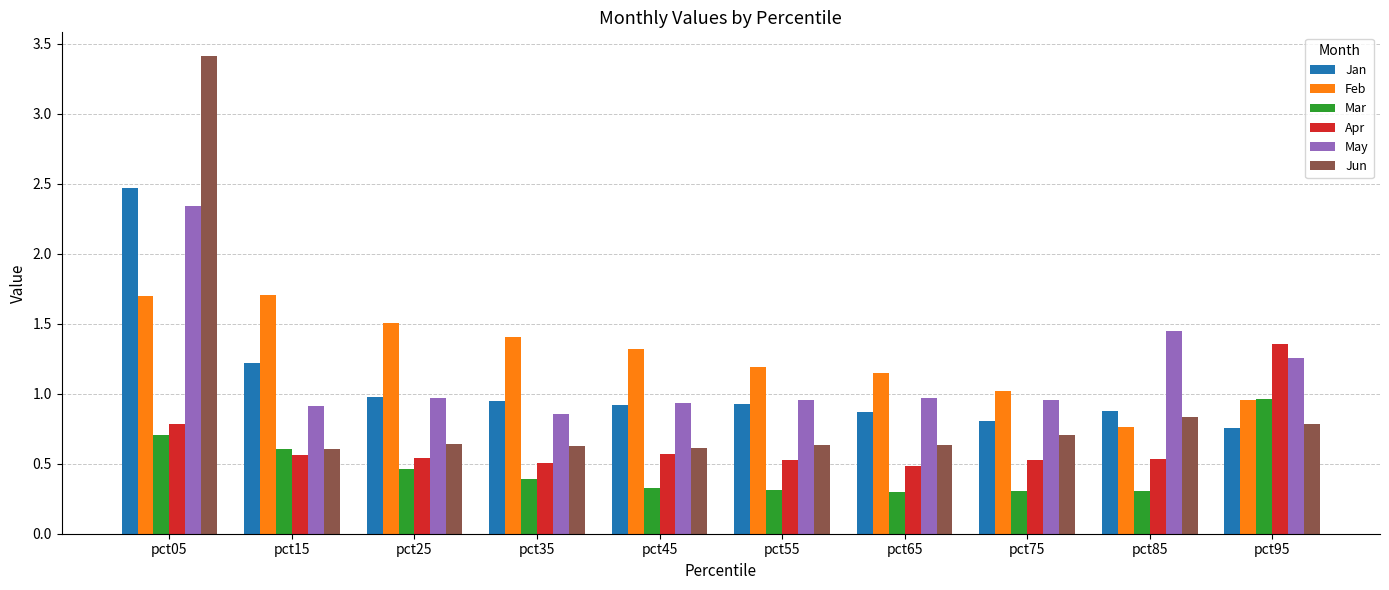

What is the sum of the Apr values at pct45 and pct95?

1.9